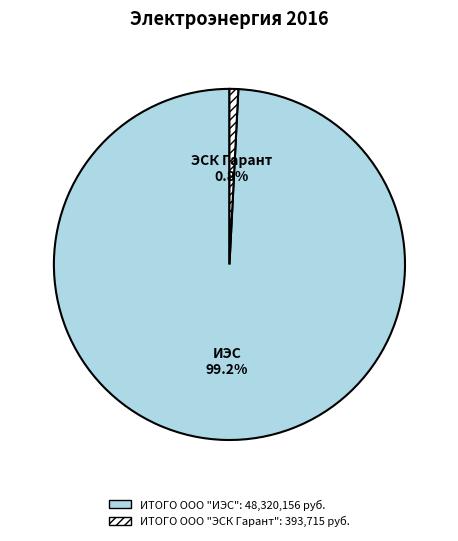

To the nearest percent, what portion does ИТОГО ООО "ЭСК Гарант" represent?

1%